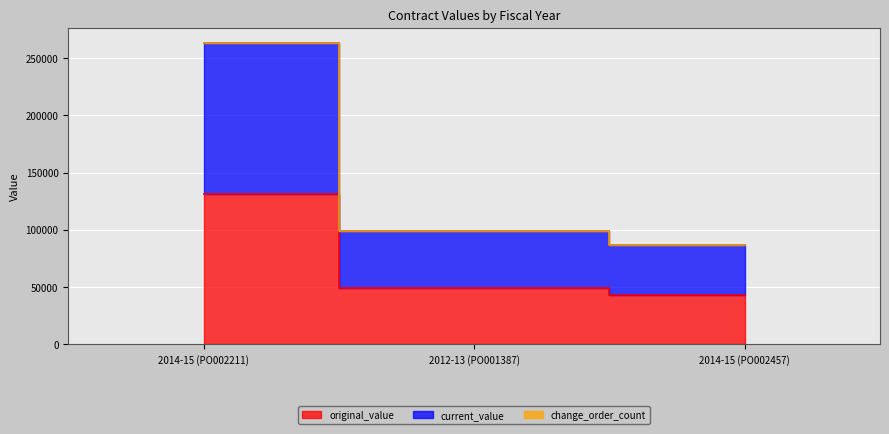

At which label is current_value closest to 174979?

2012-13 (PO001387)